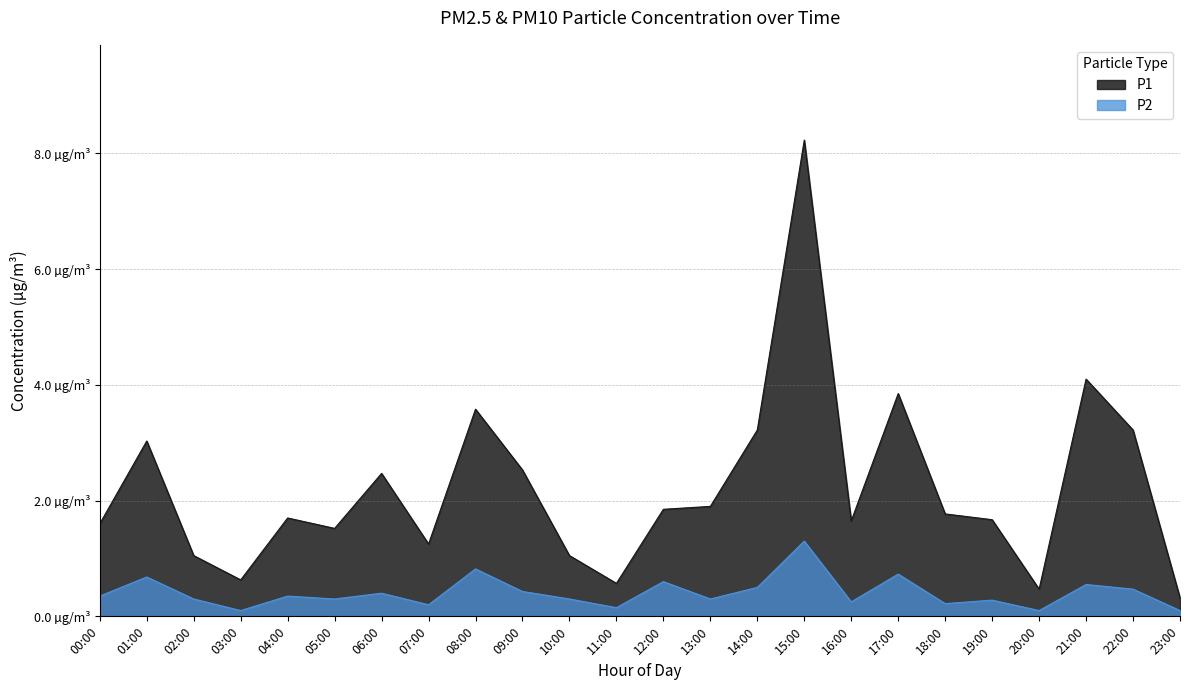

Which label corresponds to the largest value in the chart?

15:00